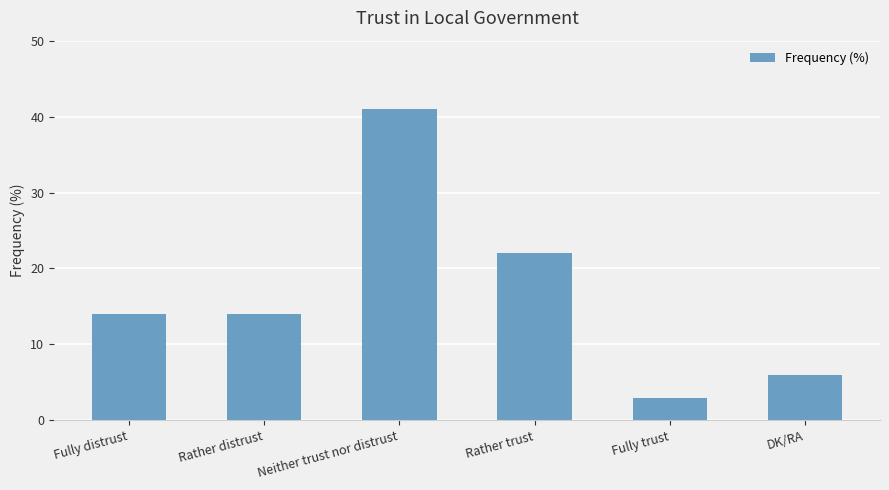

What is the smallest value displayed?

3